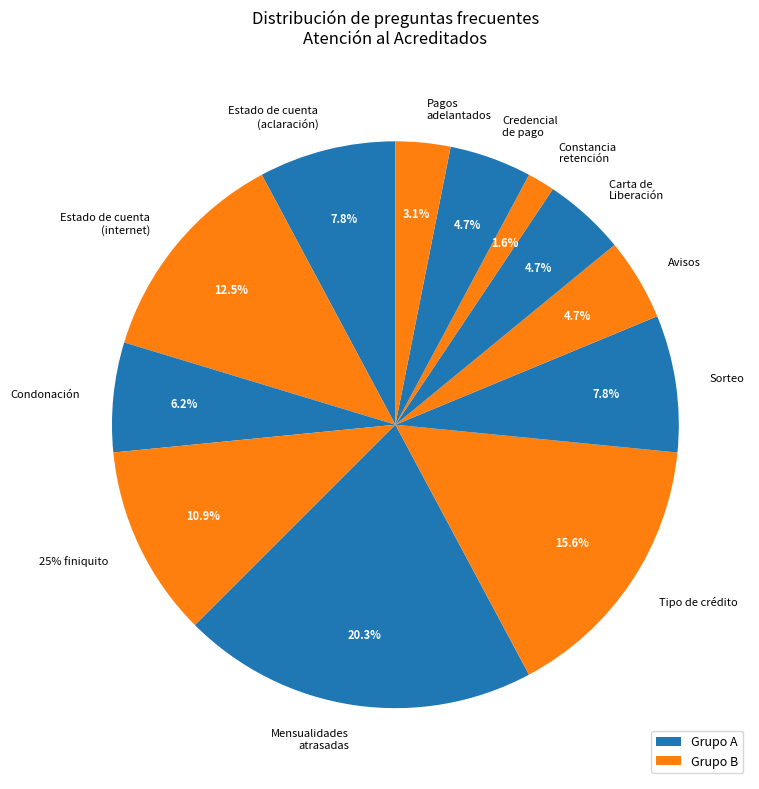

To the nearest percent, what is the combined percentage of Aclaración sobre Avisos and Informe sobre el sorteo?

12%